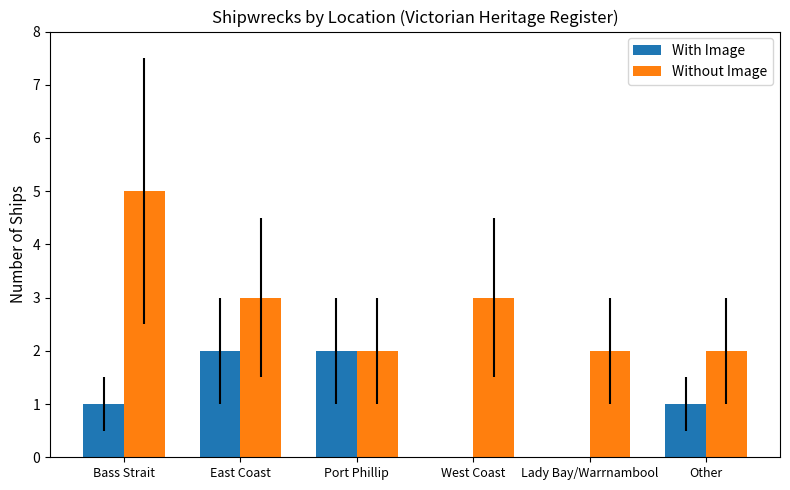

Are the bars horizontal?

No